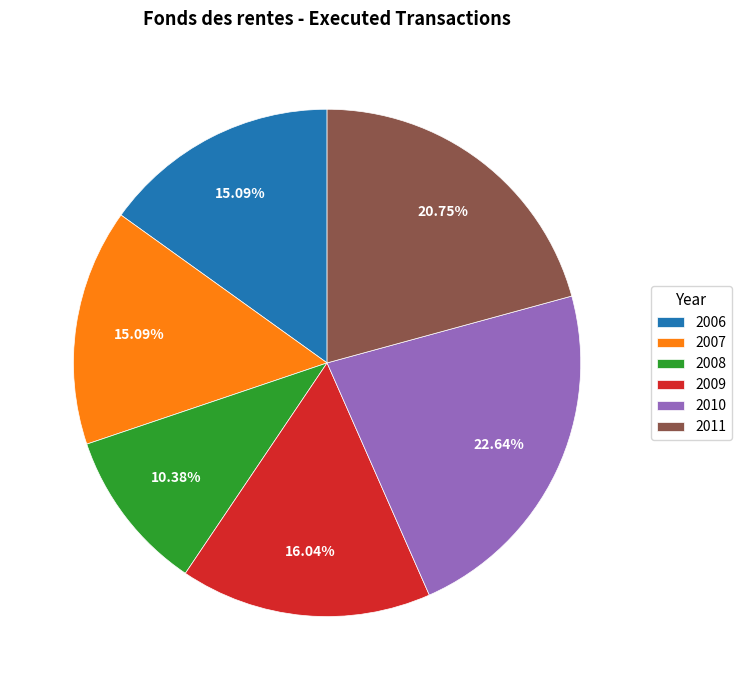

What is the ratio of the value at 2008 to the value at 2011?

0.5